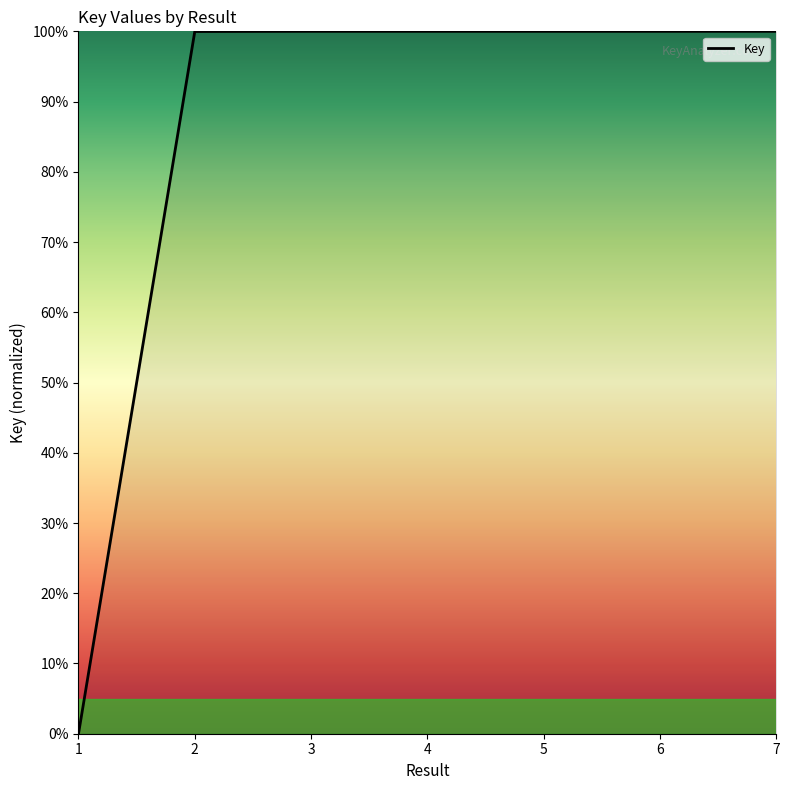

How many categories are shown in the chart?

7